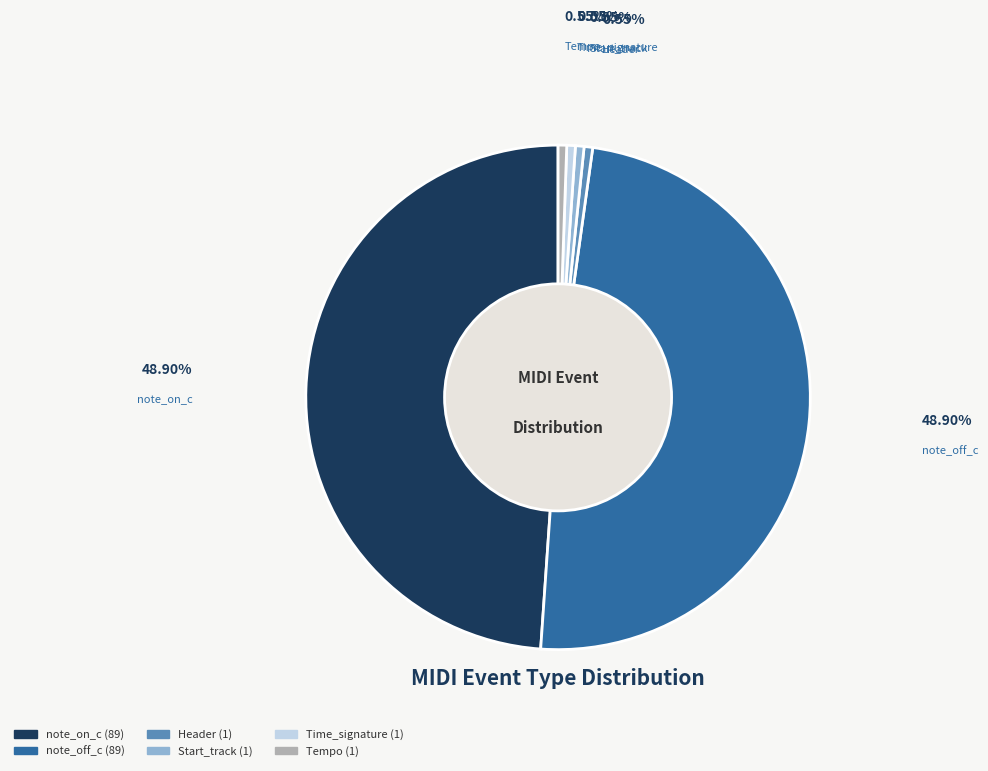

Does Time_signature account for over 50% of the chart?

No